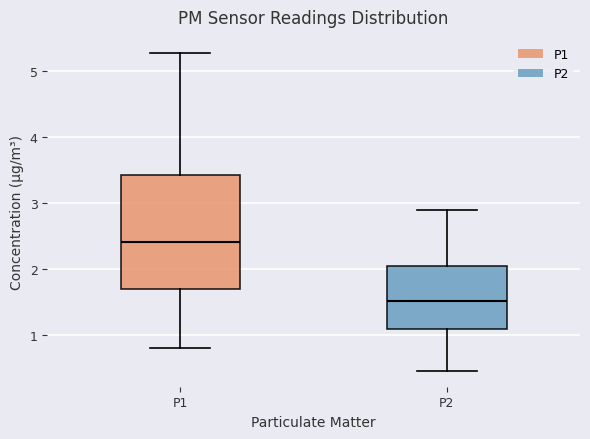

Comparing the boxes themselves (not the whiskers), which one is the tallest?

P1